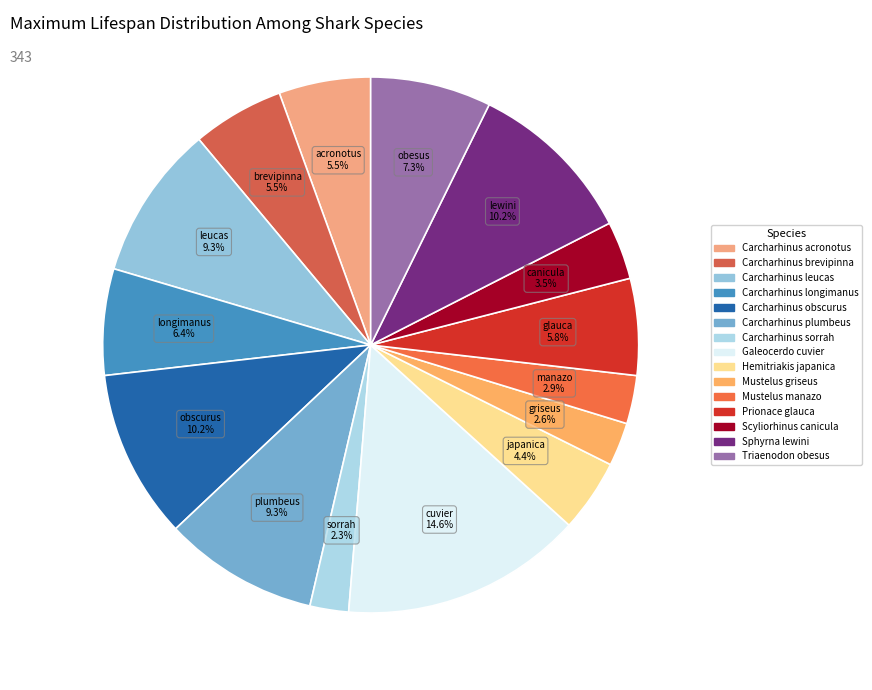

How much of the chart is everything except Sphyrna lewini?

89.8%